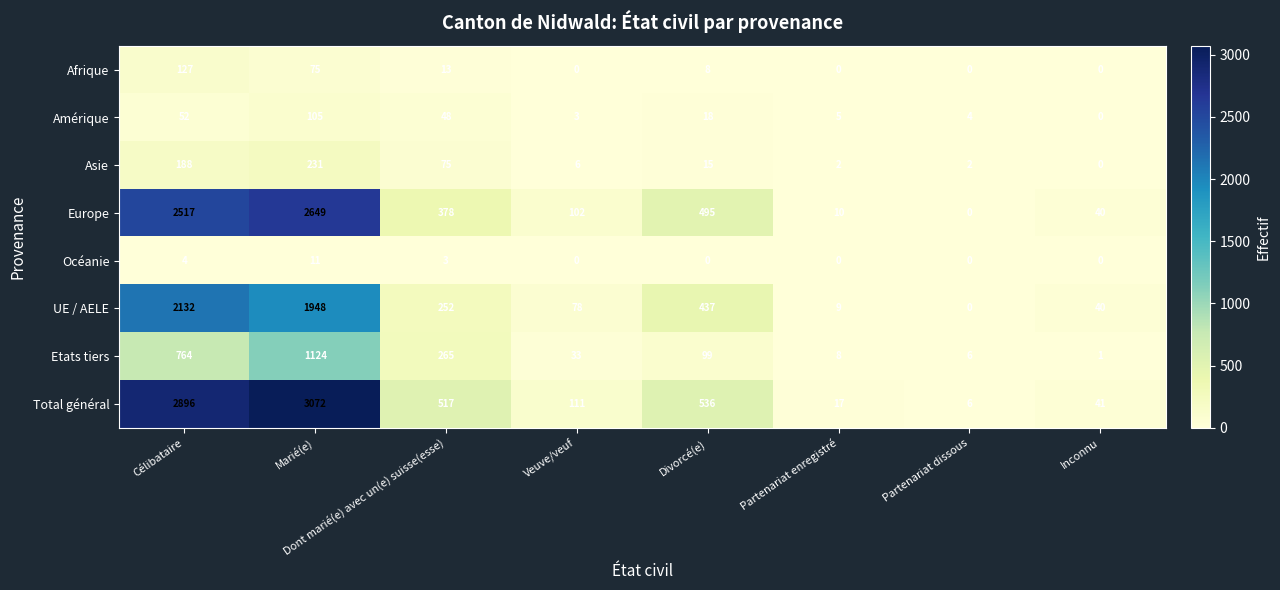

Which series has the largest total across all categories?

Total général